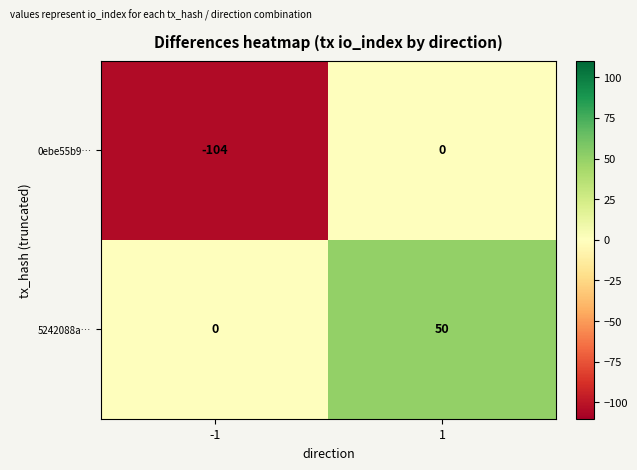

At which category is the sum across all series the highest?

1